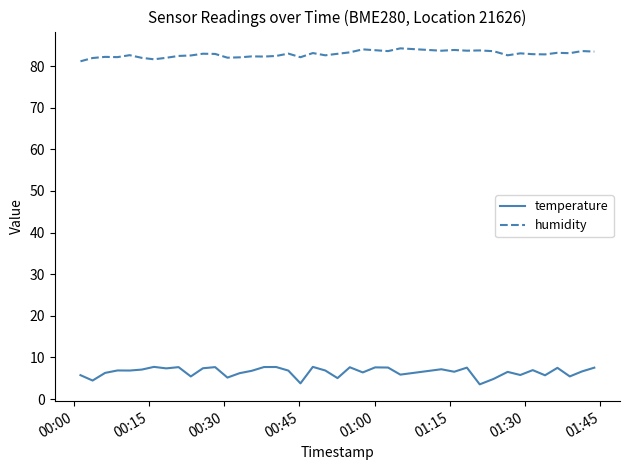

Does the chart display data point markers on the line(s)?

No